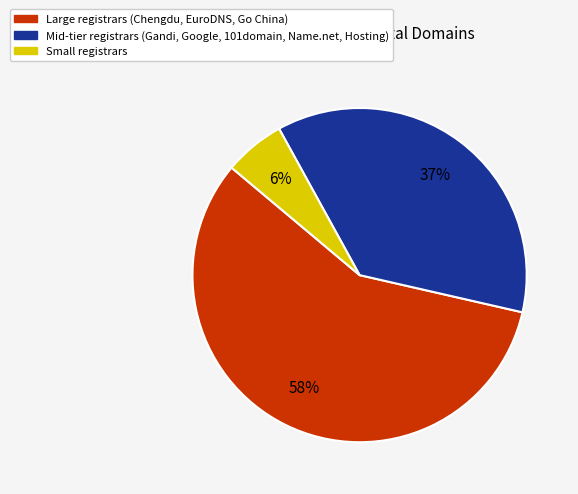

How many segments does this pie chart have?

3